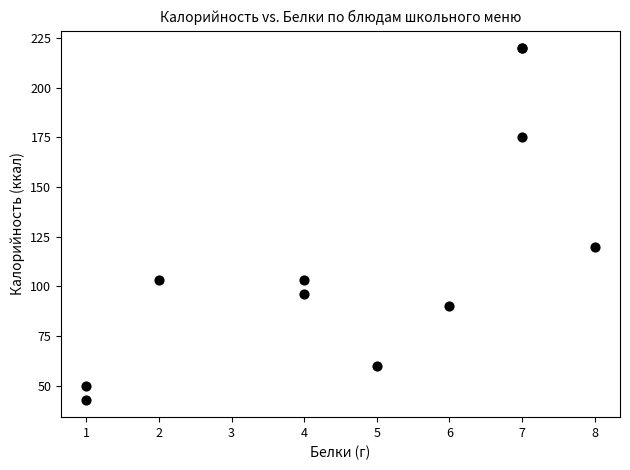

What Y value in the scatter plot is closest to 131?

120